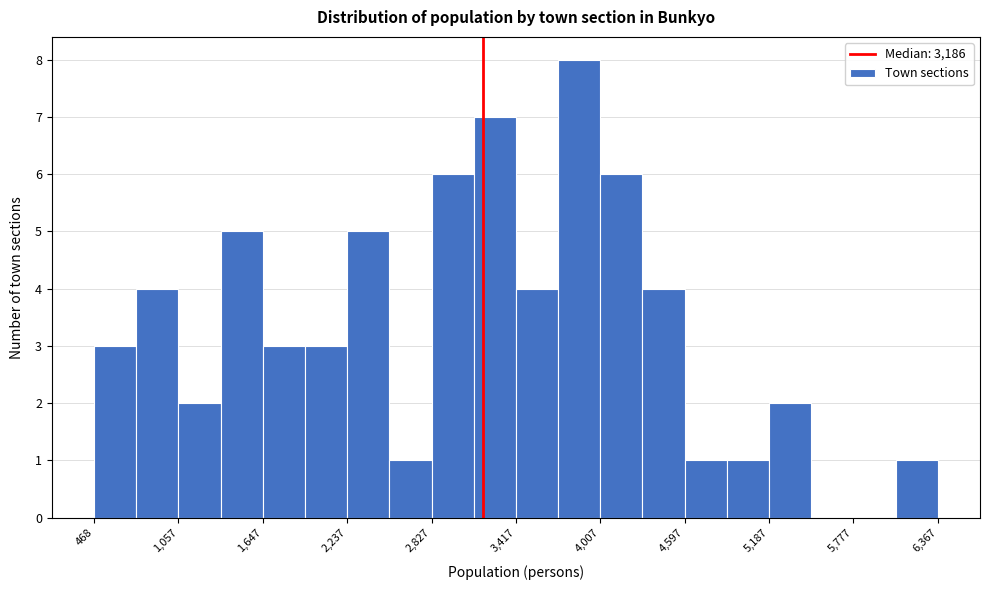

Read against the x-axis, roughly where is the centre of the tallest bar?

3900